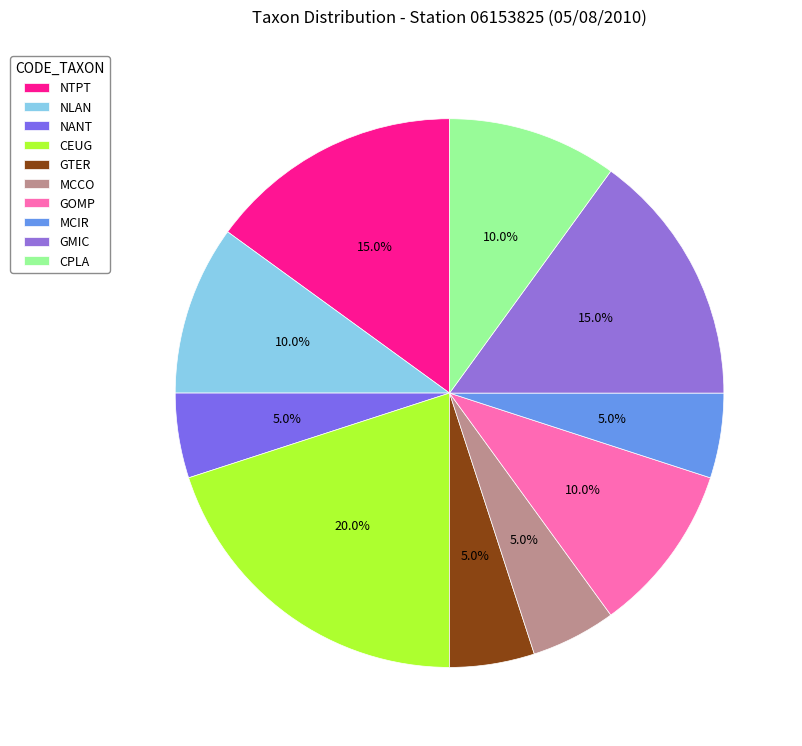

To the nearest percent, what is the average slice percentage?

10%